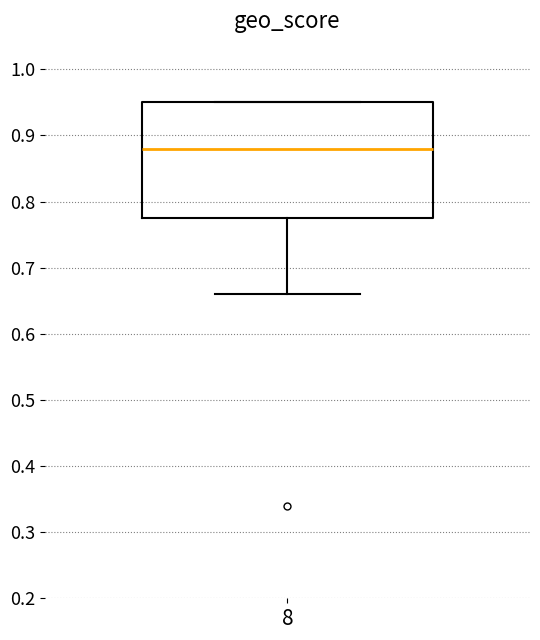

Where is the upper edge of the box at x = 8 on the y-axis? The values are not printed on the chart, so give them approximately, as read against the axis.

0.95